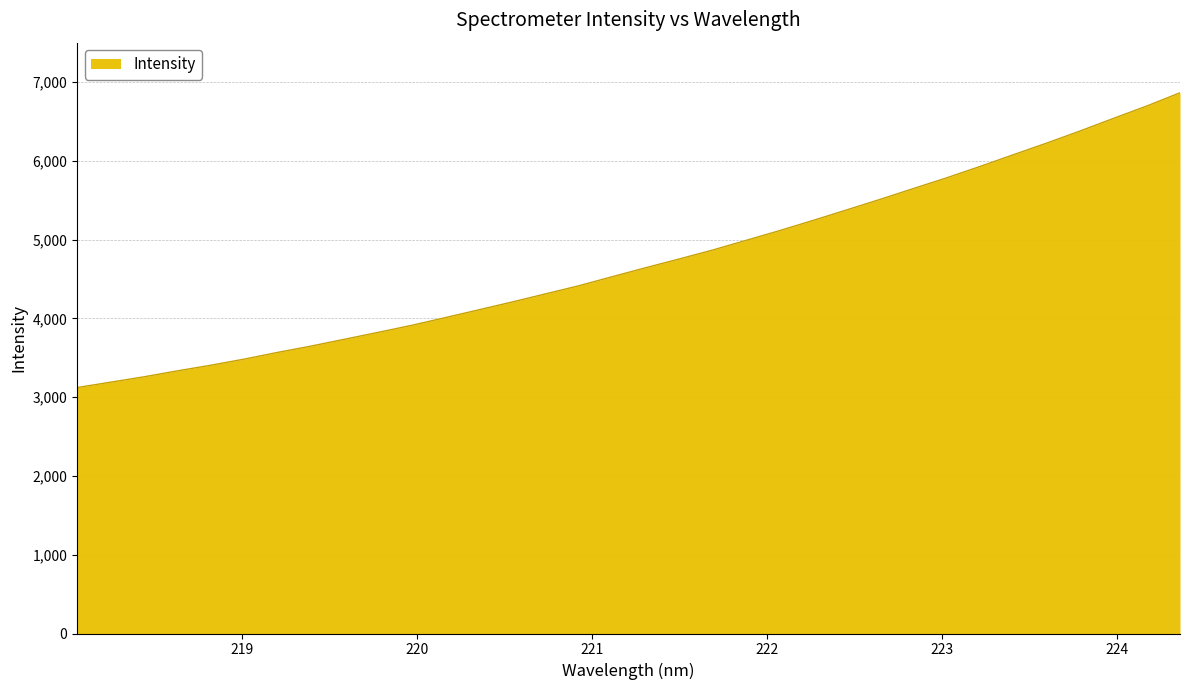

What is the minimum value shown in the chart?

3121.9